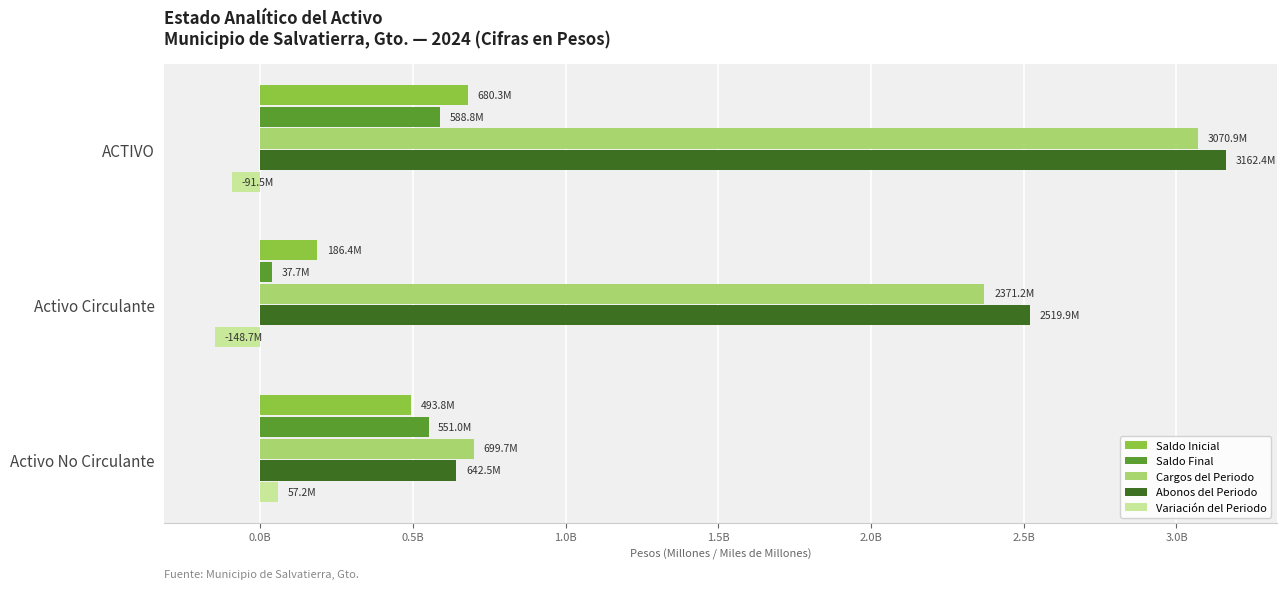

Which series has the largest total across all categories?

Abonos del Periodo